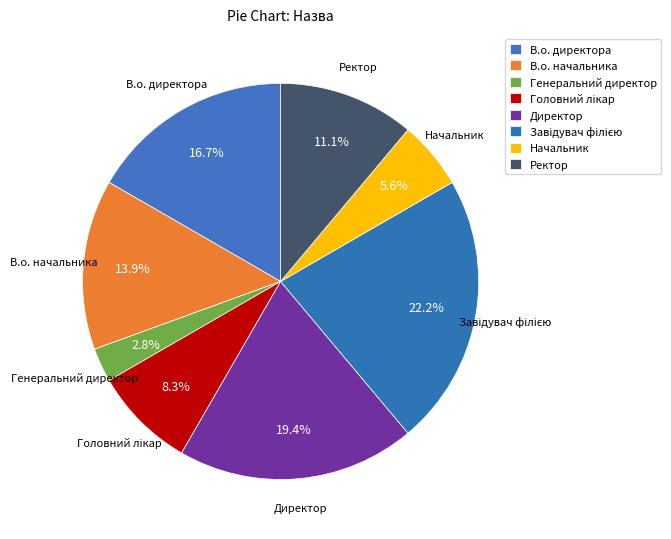

Count the number of slices in the pie.

8